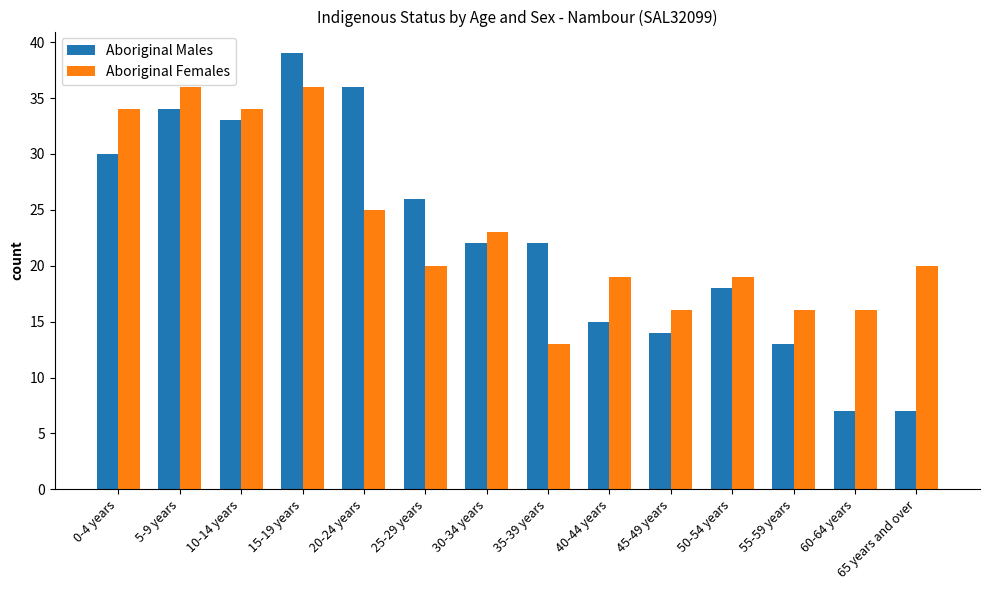

What are all the series names shown in the legend?

Aboriginal Males, Aboriginal Females